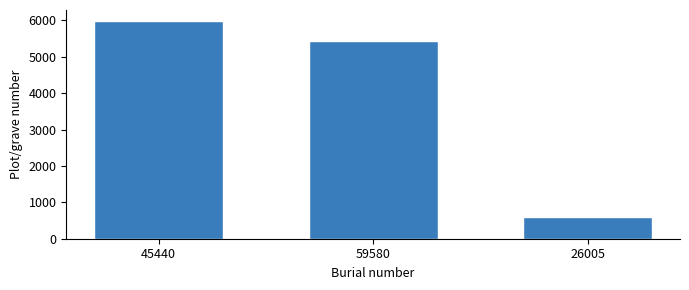

How many series are shown in this chart?

1